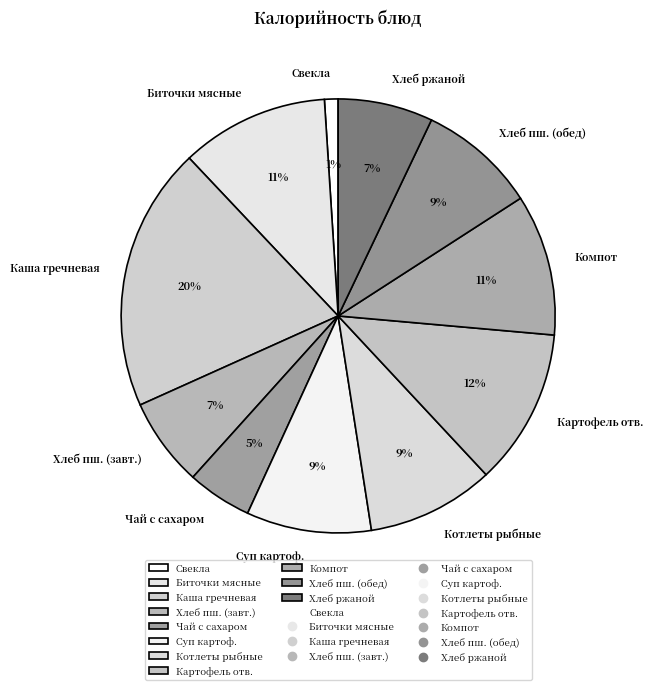

Is there a majority slice in this chart?

No